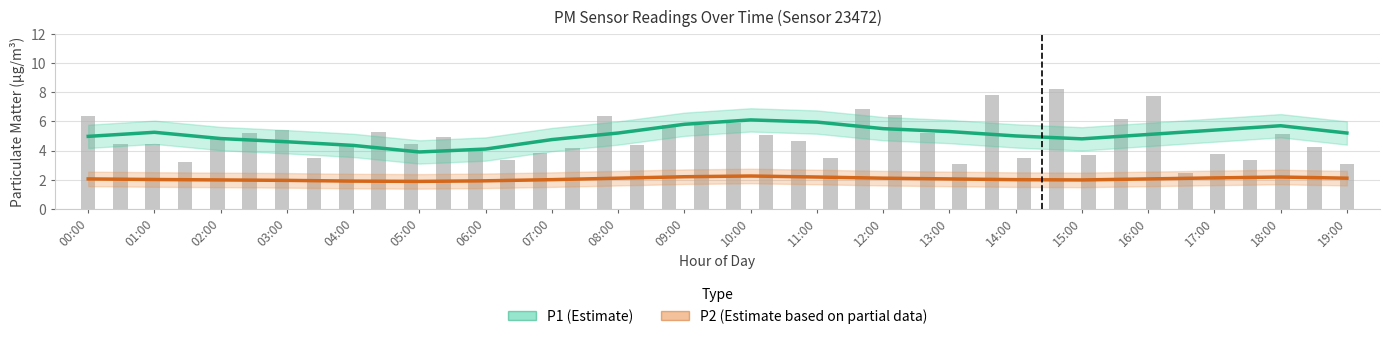

Which series has the largest total across all categories?

P1